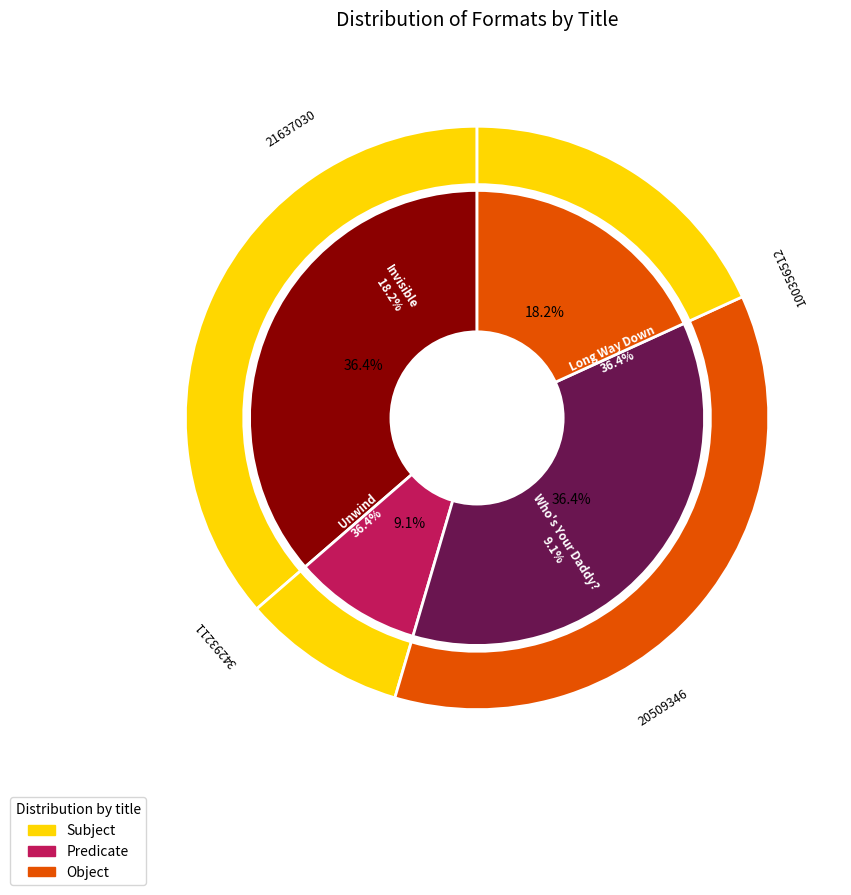

To the nearest percent, what percentage of the pie is Who's Your Daddy??

9%